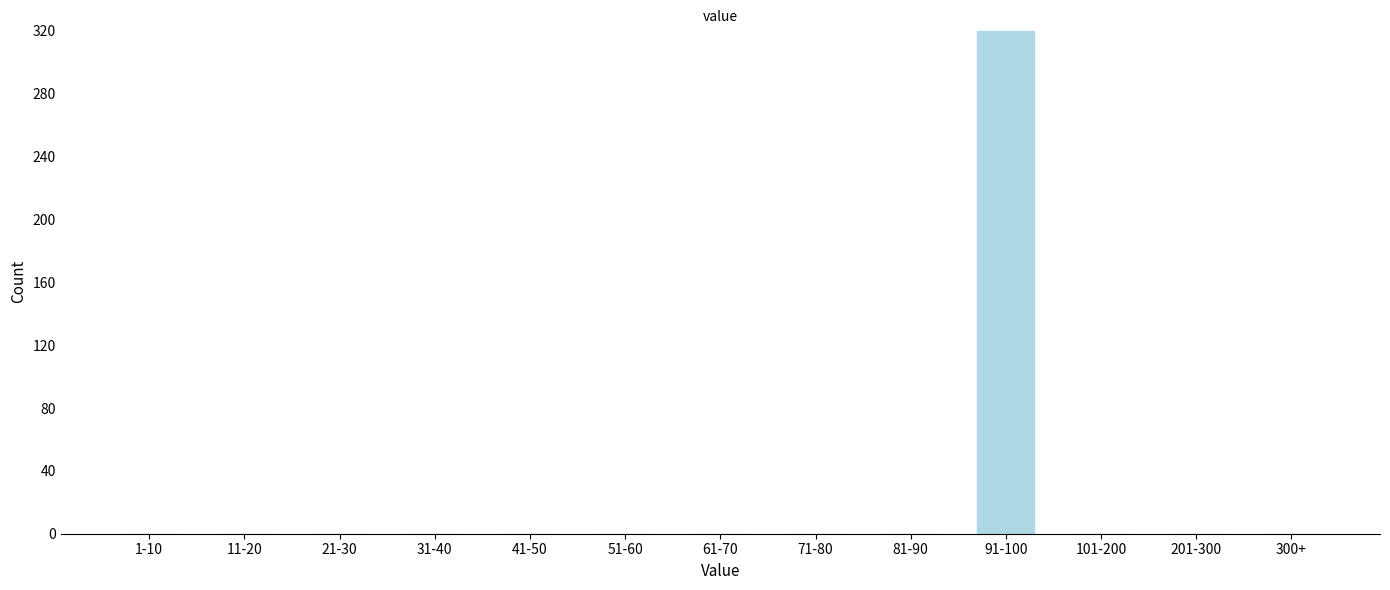

Reading left to right, list all the values displayed in this chart.

1-10=0	11-20=0	21-30=0	31-40=0	41-50=0	51-60=0	61-70=0	71-80=0	81-90=0	91-100=320	101-200=0	201-300=0	300+=0